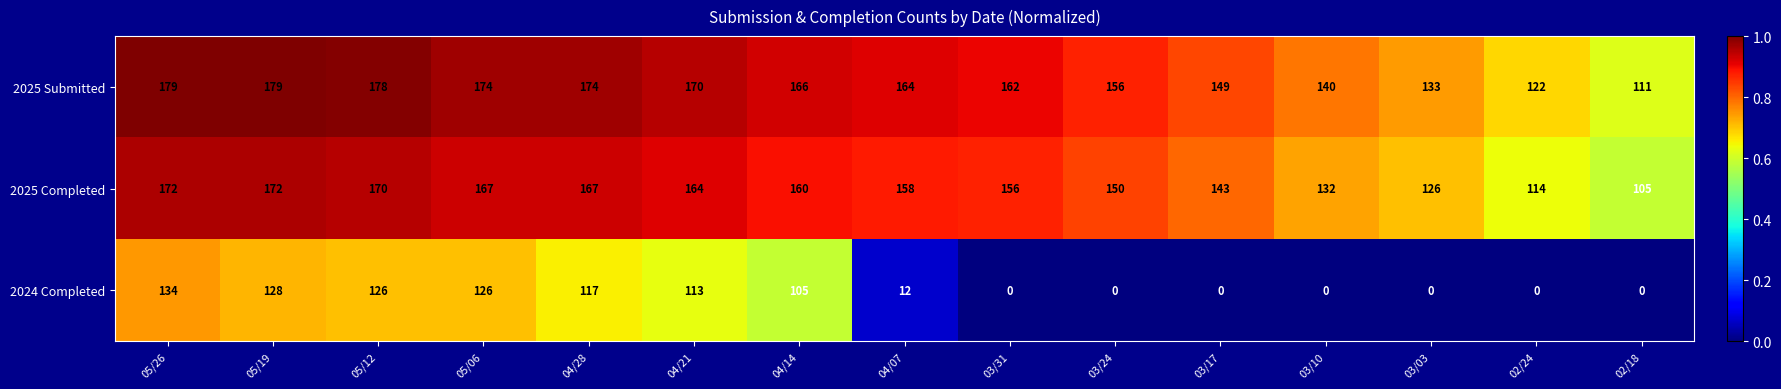

What is the spread (max minus min) of values at 05/12?

52